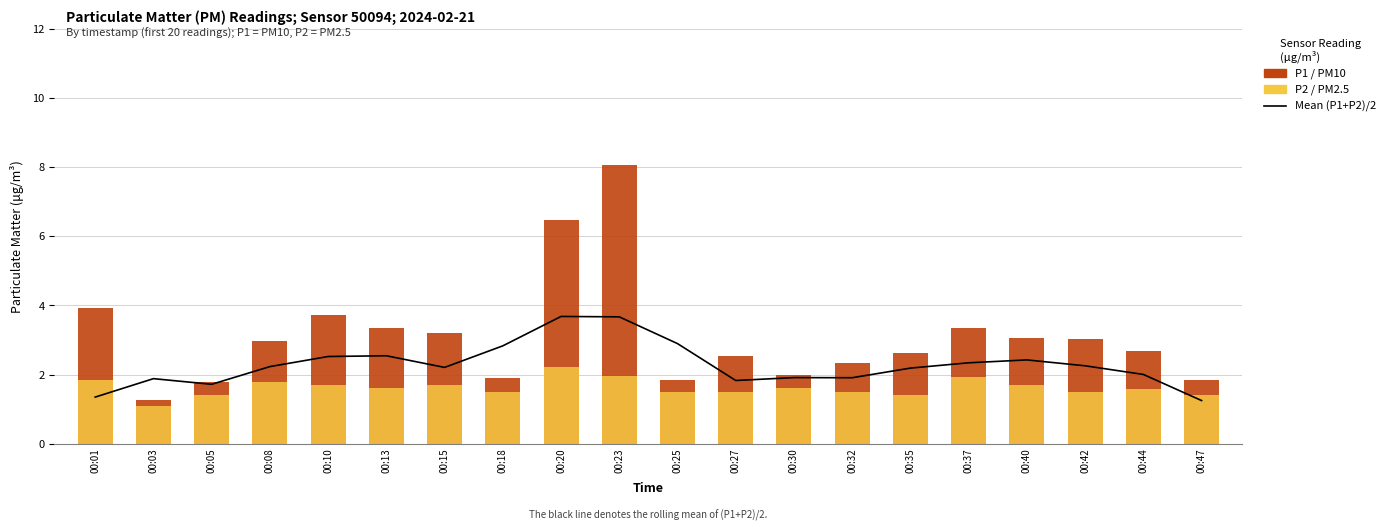

What is the value of the P1 / PM10 bar at the 19th from the left?

2.7